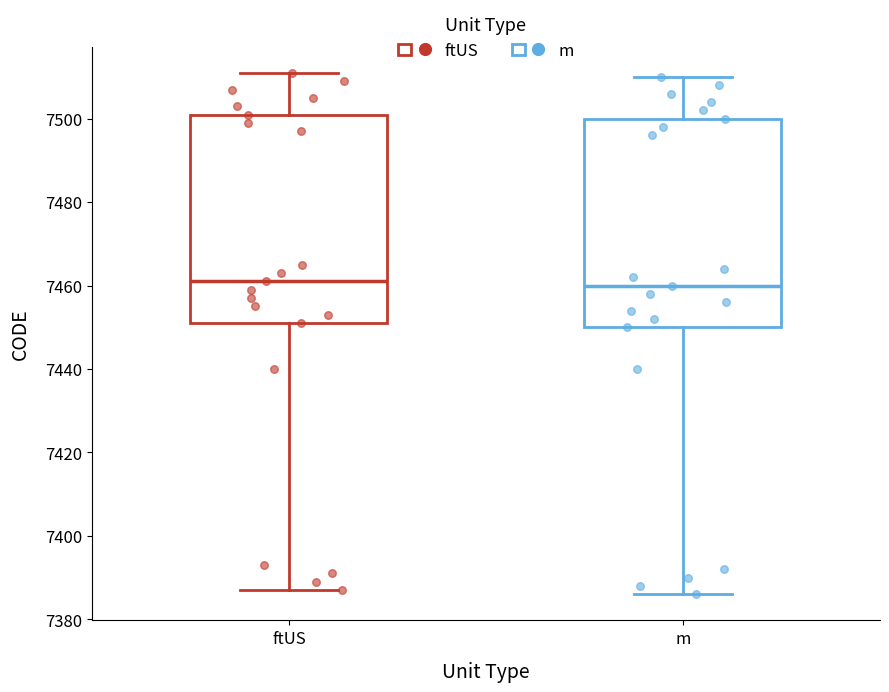

Reading left to right, transcribe this box plot: for each box, give where its median line is, the range the box spans, and where its two whiskers end, as read against the y-axis. The values are not printed on the chart, so give them approximately, as read against the axis.

ftUS: median 7462, box 7452 to 7502, whiskers 7388 to 7512
m: median 7460, box 7450 to 7500, whiskers 7386 to 7510